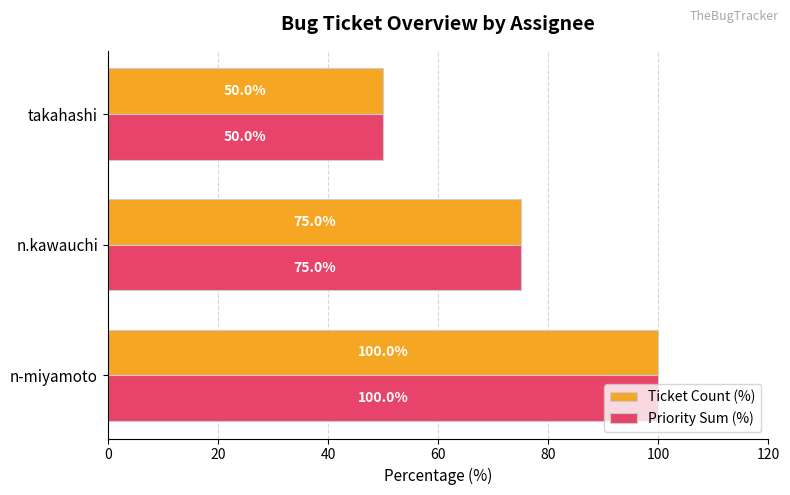

Is it true that Priority Sum (%) equals 50 at takahashi?

True